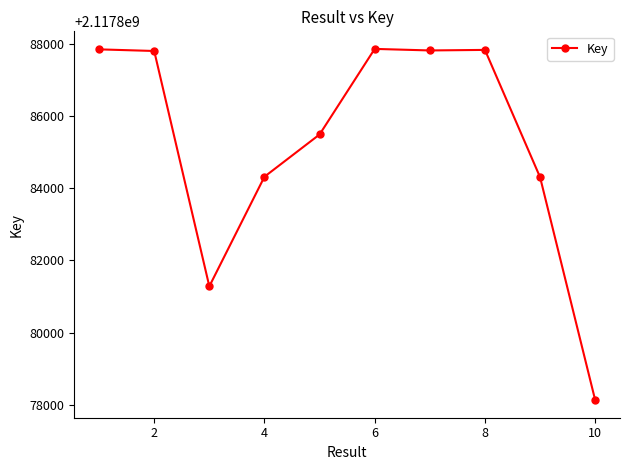

What is the difference between the maximum and second lowest values?

6590